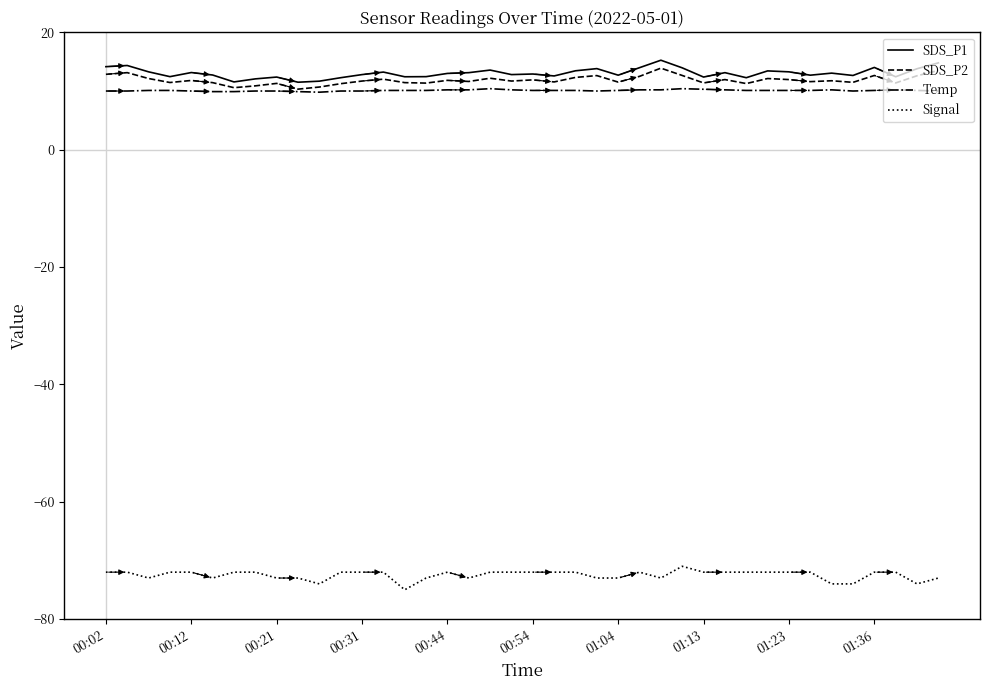

True or false: SDS_P2 and Signal cross at least once.

False